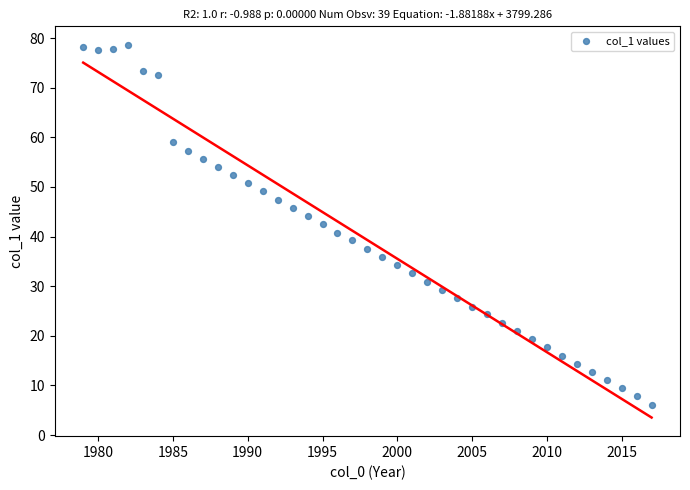

What is the range of X values (max minus min)?

38.0